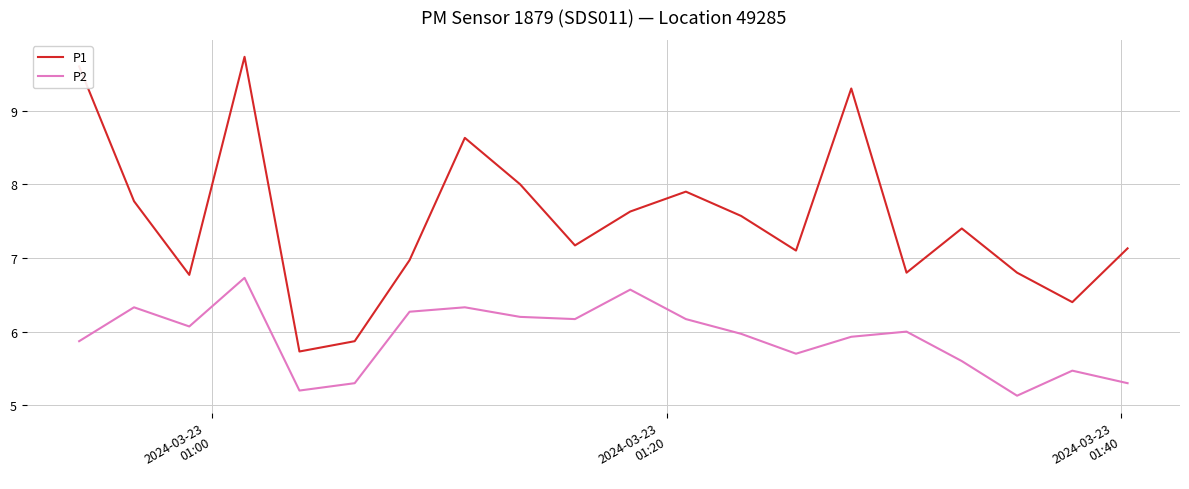

Rank the series by their average value, from highest to lowest.

P1, P2